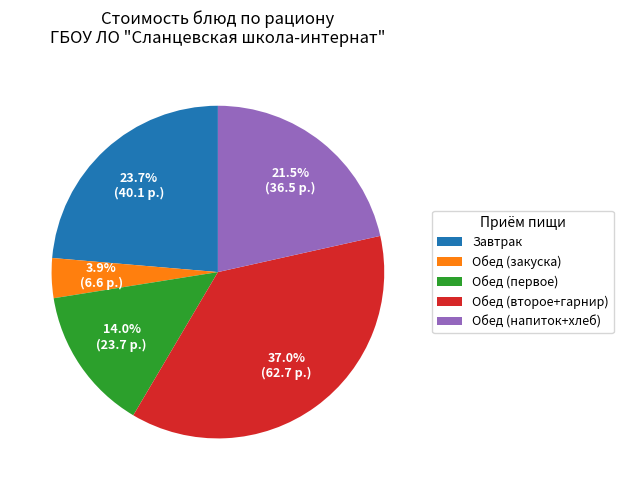

Count the number of slices in the pie.

5